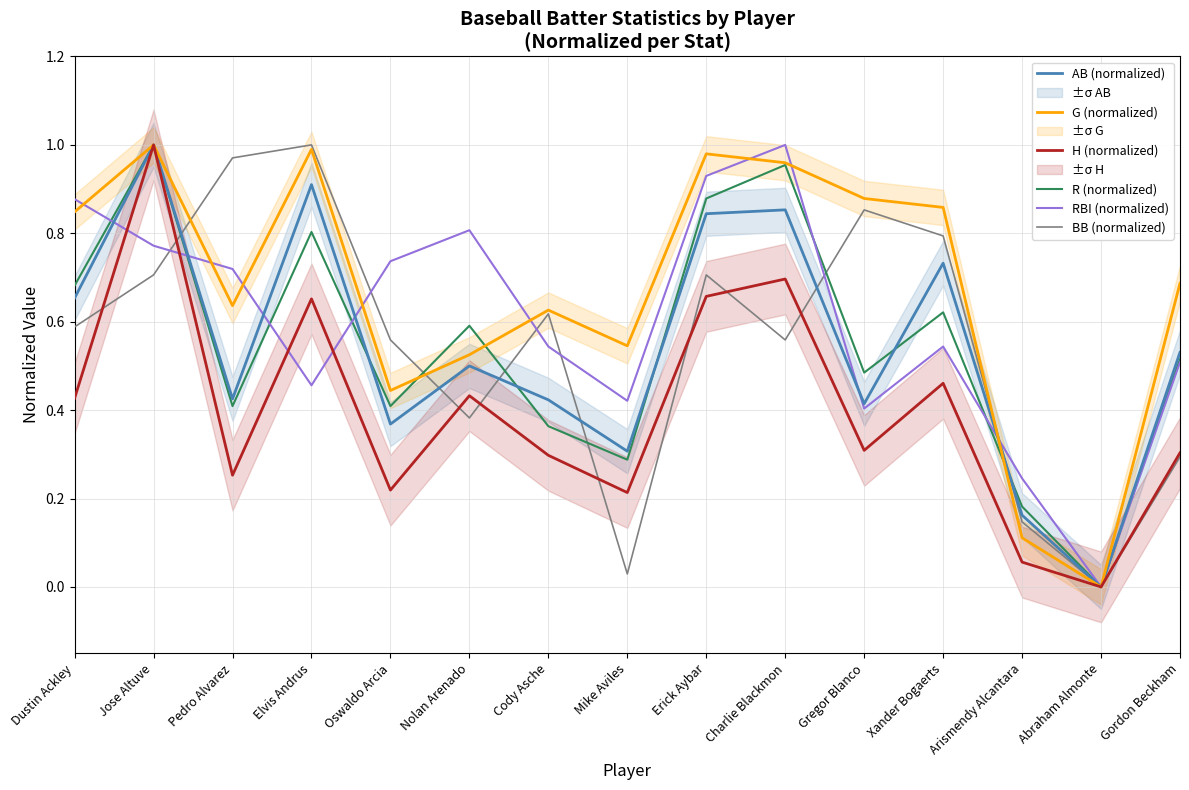

What is the value of the H (normalized) point at the 2nd from the left?

1.0